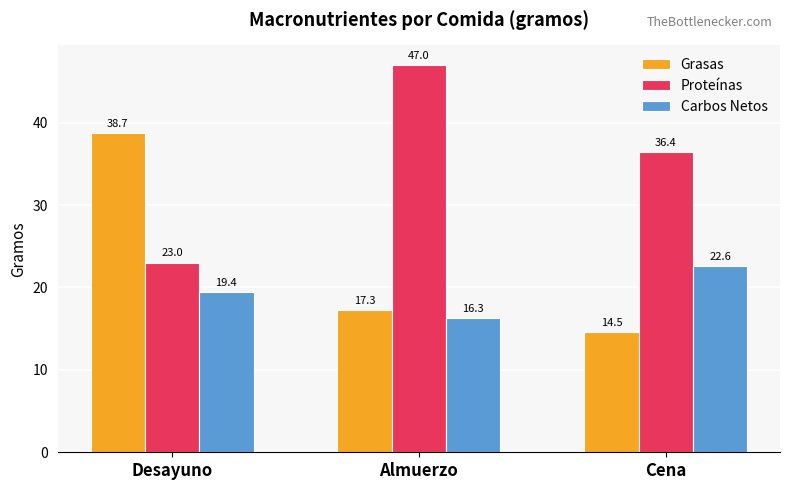

The value of Grasas at Desayuno is 18.8. True or false?

False